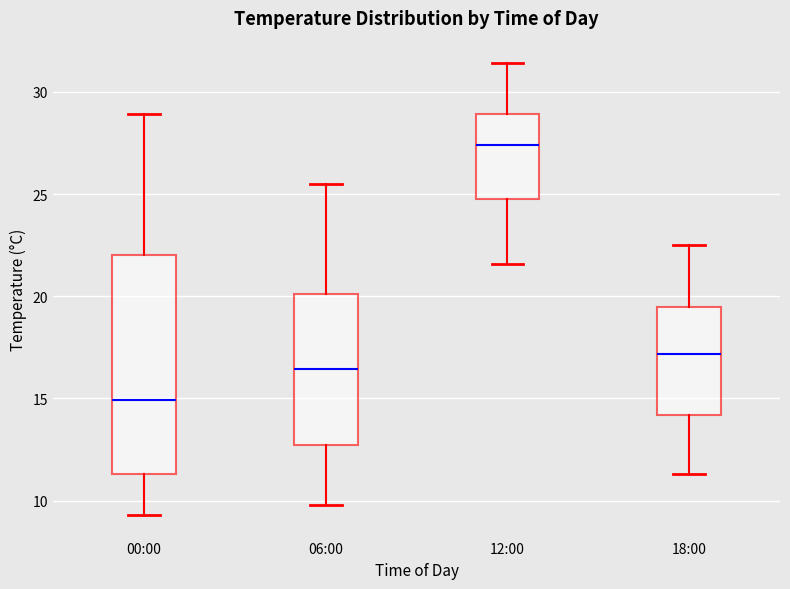

Which box's median line is the lowest?

00:00